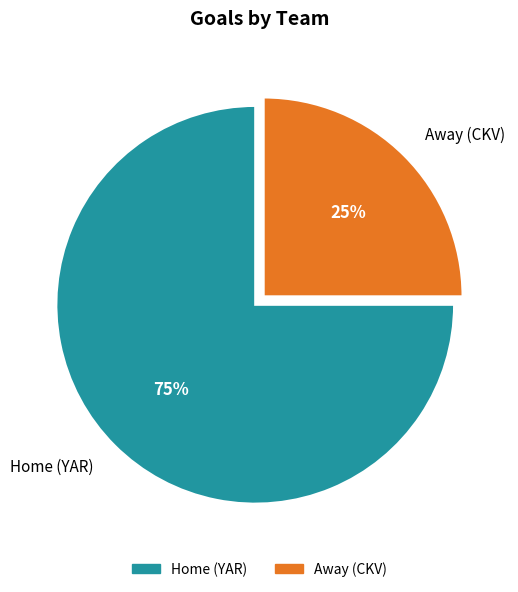

Which category has the smallest portion of the pie?

Away (CKV)